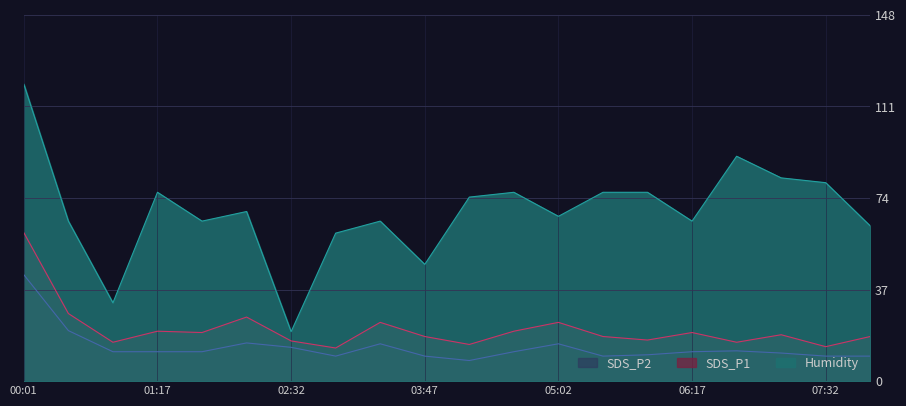

Reading left to right, list all the values displayed in this chart.

SDS_P1: 00:01=60.0	00:27=27.3	00:52=15.7	01:17=20.2	01:42=19.6	02:07=25.9	02:32=16.2	02:57=13.4	03:22=23.8	03:47=18.0	04:12=14.8	04:37=20.2	05:02=23.8	05:27=18.0	05:52=16.6	06:17=19.6	06:42=15.7	07:07=18.8	07:32=13.9	07:57=18.0
SDS_P2: 00:01=43.0	00:27=20.4	00:52=11.9	01:17=11.9	01:42=11.9	02:07=15.4	02:32=13.7	02:57=10.1	03:22=15.1	03:47=10.1	04:12=8.3	04:37=11.9	05:02=15.1	05:27=10.1	05:52=10.6	06:17=11.9	06:42=12.2	07:07=11.4	07:32=10.1	07:57=10.1
Humidity_scaled: 00:01=120.0	00:27=64.7	00:52=31.7	01:17=76.3	01:42=64.7	02:07=68.5	02:32=20.0	02:57=59.8	03:22=64.7	03:47=47.2	04:12=74.4	04:37=76.3	05:02=66.6	05:27=76.3	05:52=76.3	06:17=64.7	06:42=90.9	07:07=82.1	07:32=80.2	07:57=62.7